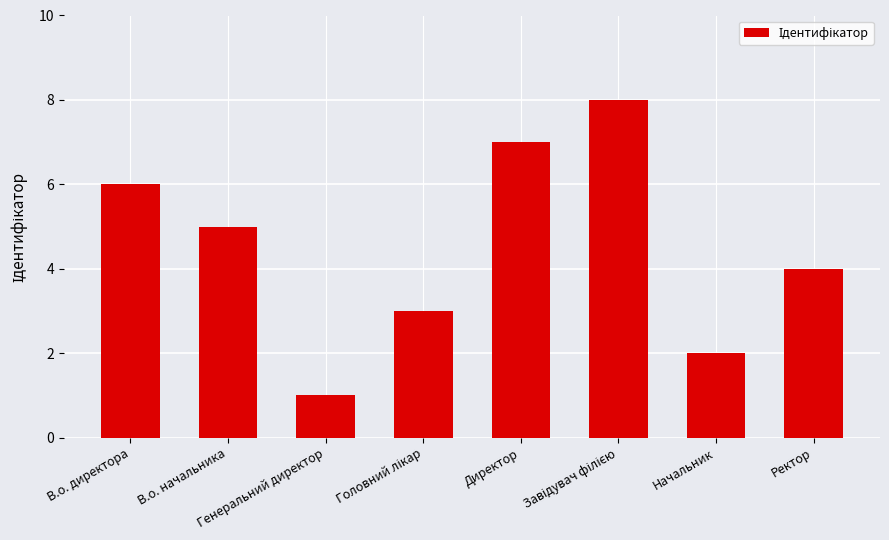

What is the difference between the maximum and second lowest values?

6